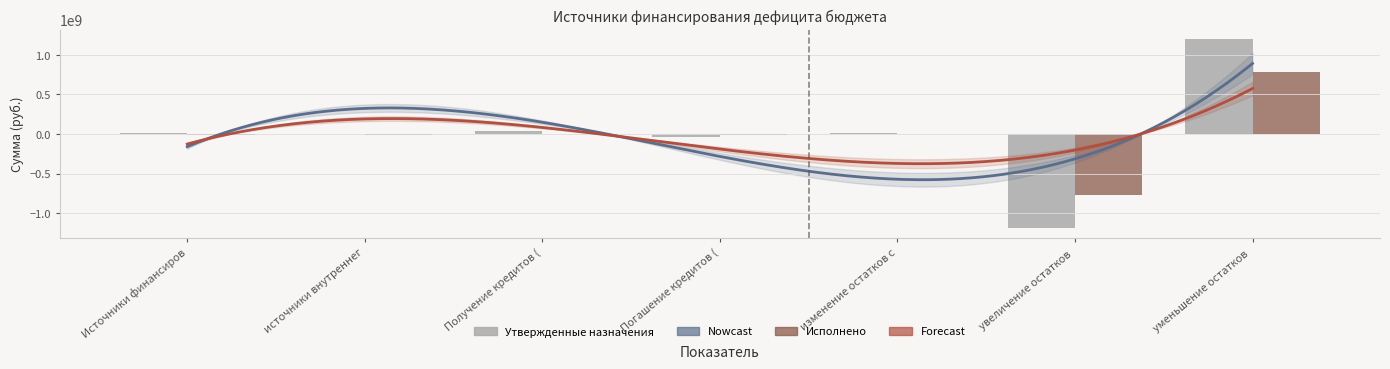

Reading left to right, transcribe all the data shown in this chart.

Утвержденные назначения: 9591658.0	0.0	40000000.0	-40000000.0	9591658.0	-1189510186.9	1199101845.0
Исполнено: -16254994.8	-17500000.0	0.0	-17500000.0	1245005.2	-775719181.4	776964186.6